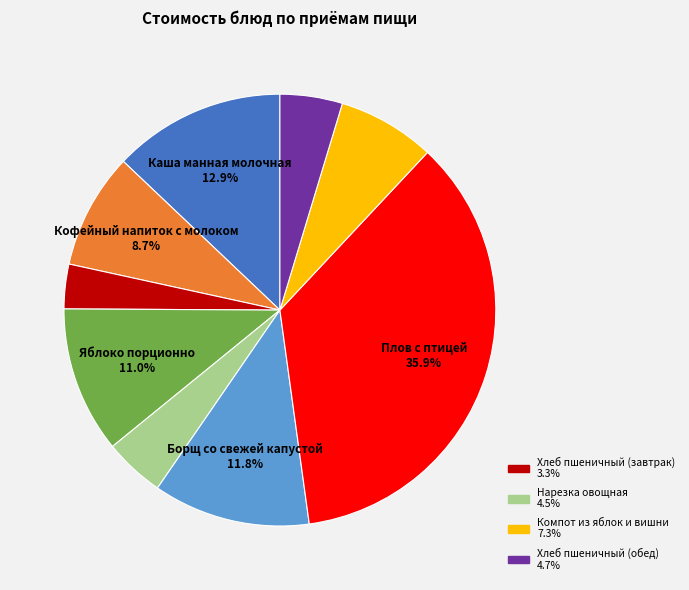

Is there any slice that represents more than half of the pie?

No